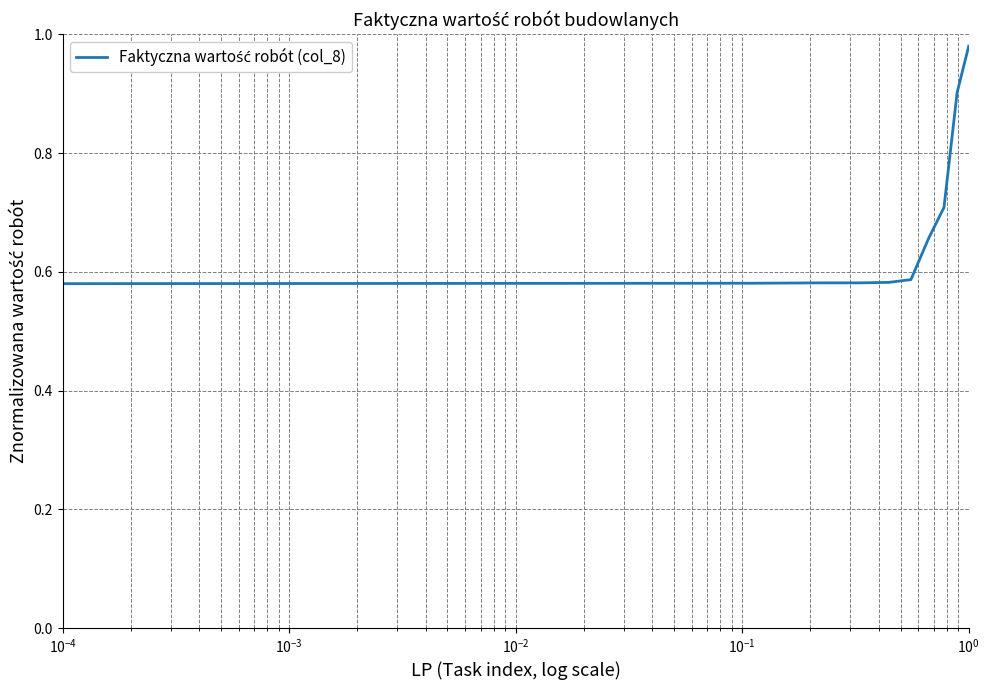

What is the difference between the maximum and minimum values?

0.4